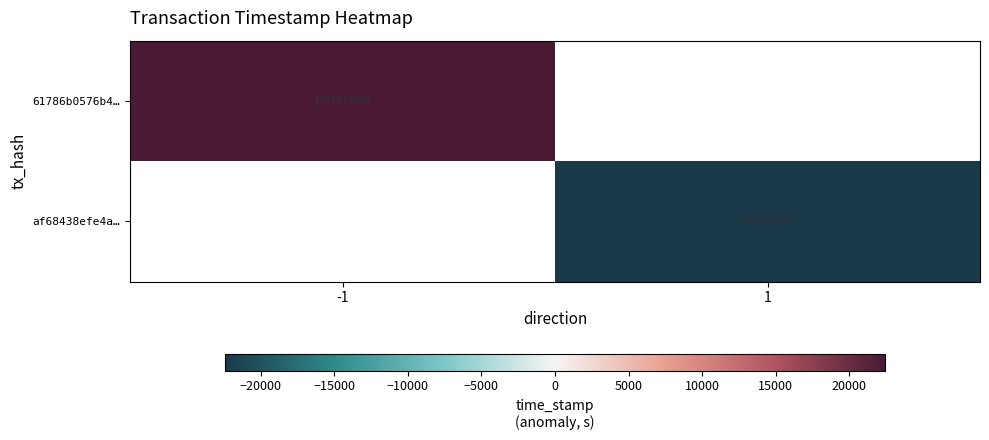

Is it true that 61786b0576b4… equals 1707876086.0 at -1?

True